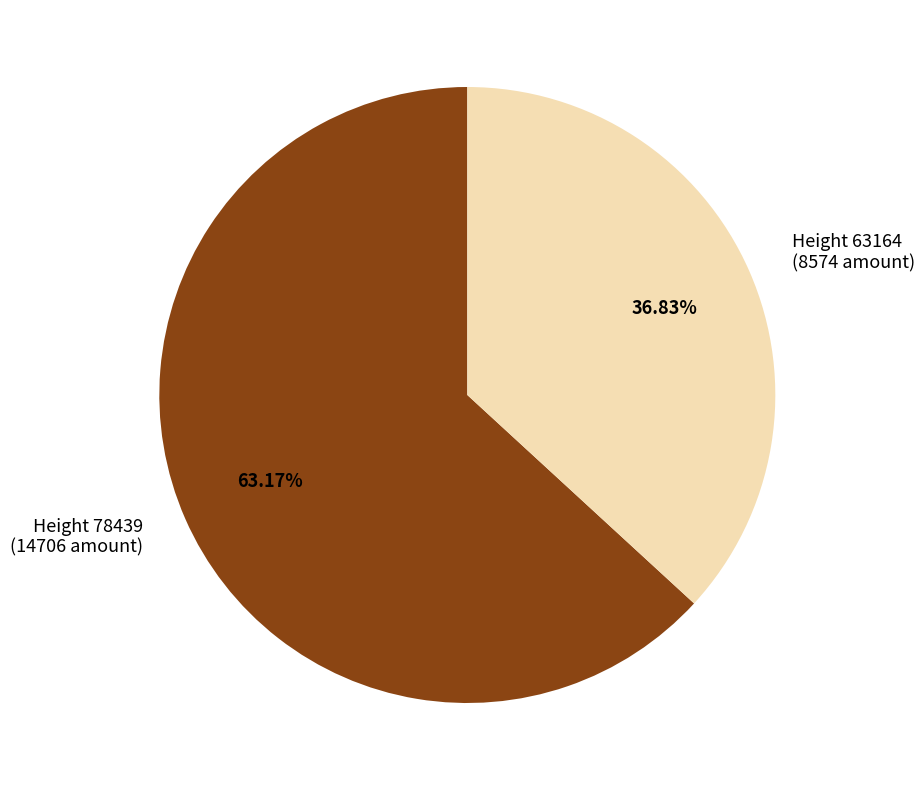

Is there any slice that represents more than half of the pie?

Yes